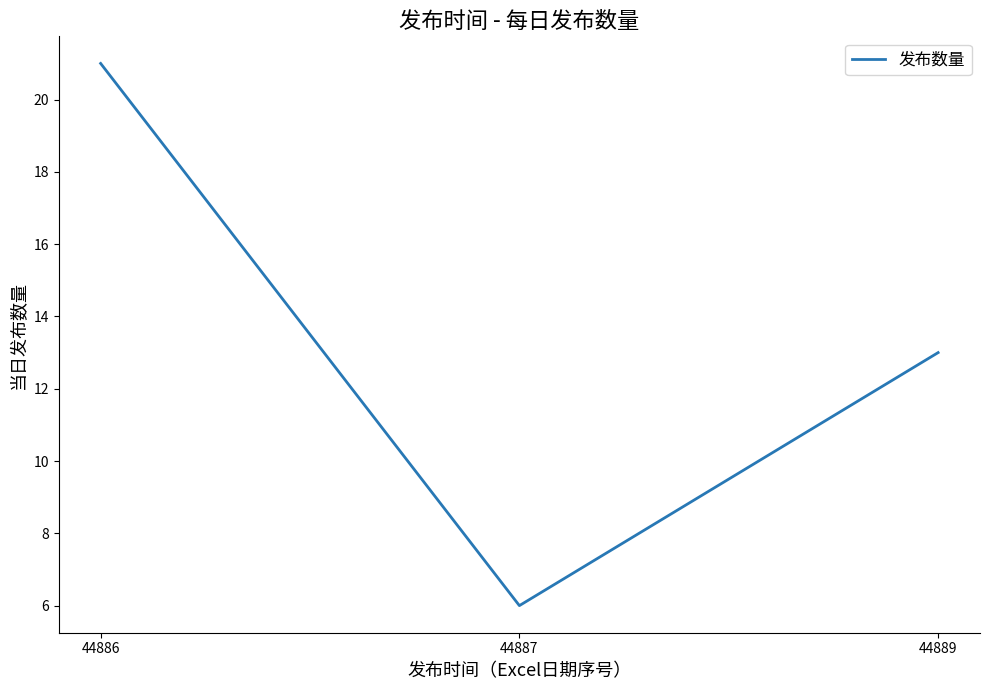

Rank the categories by value from lowest to highest.

44887, 44889, 44886